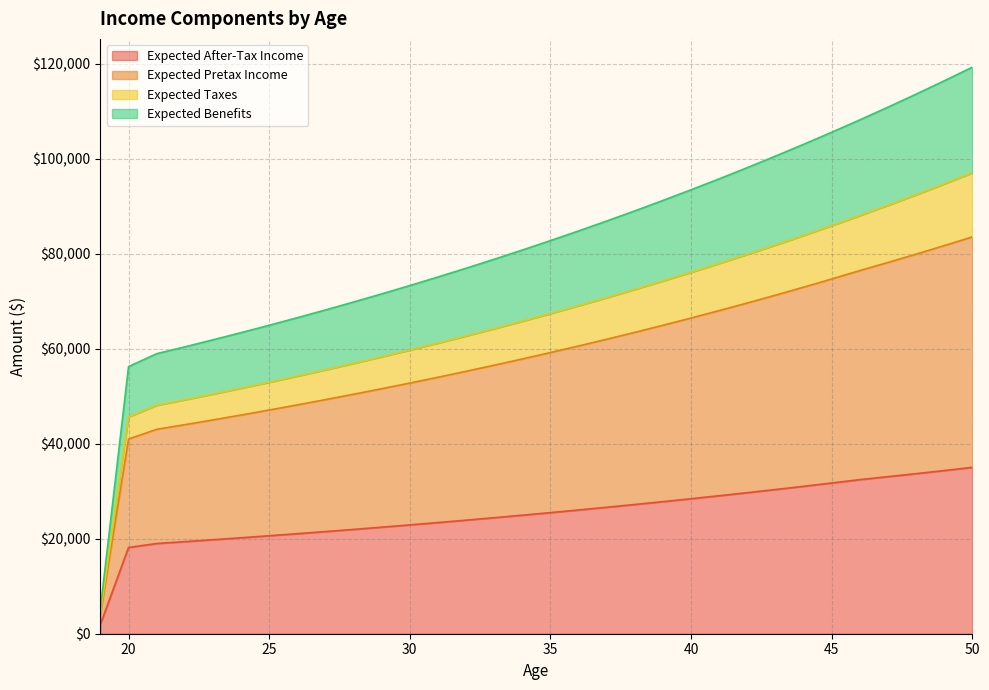

Where is Expected After-Tax Income nearest to the value 18501?

20